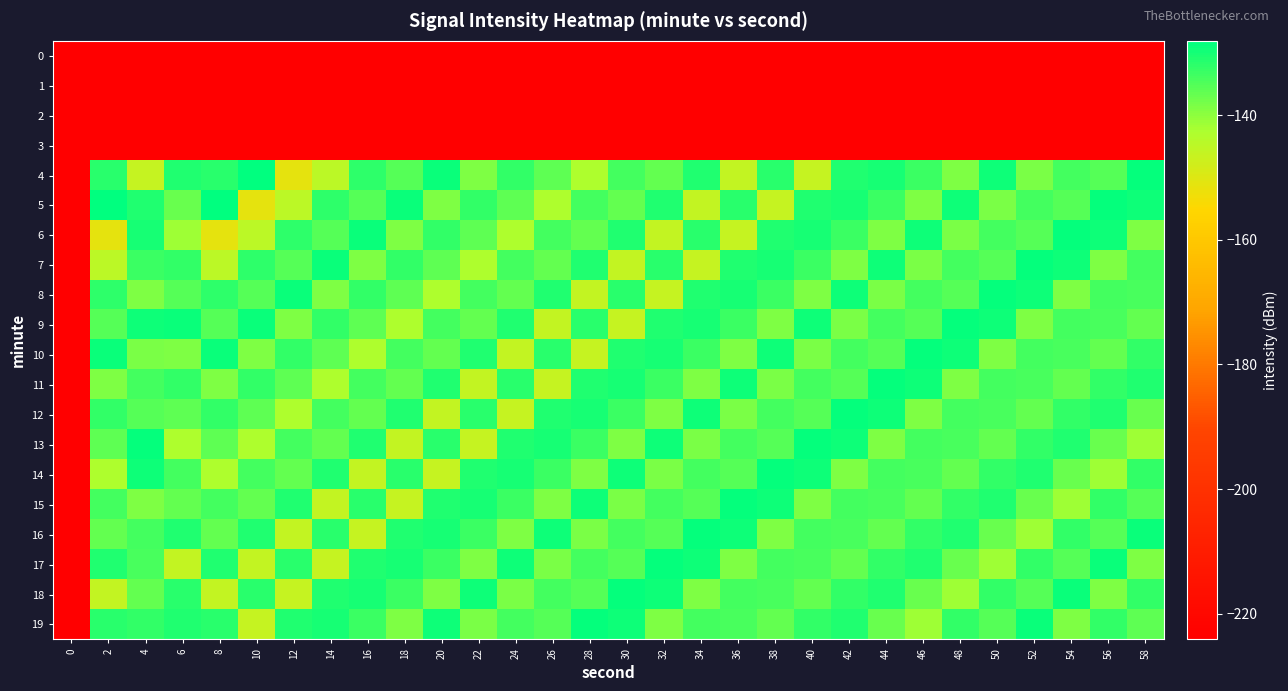

How many data points does each series have?

30